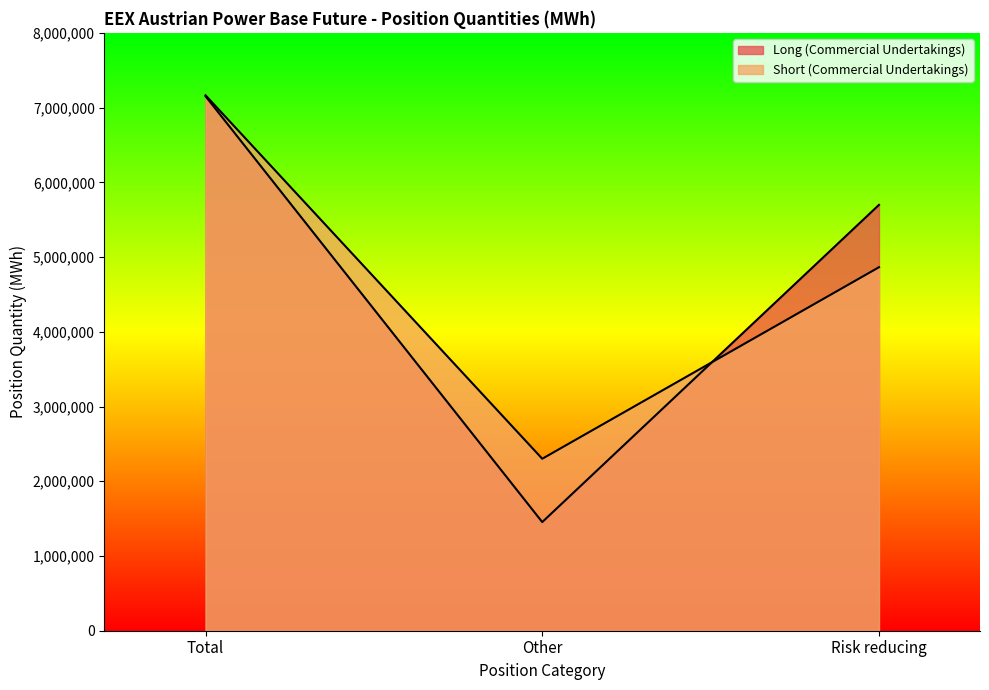

Reading right to left, transcribe all the data shown in this chart.

Long (Commercial Undertakings): 5698384	1453799	7152183
Short (Commercial Undertakings): 4863886	2301270	7165156